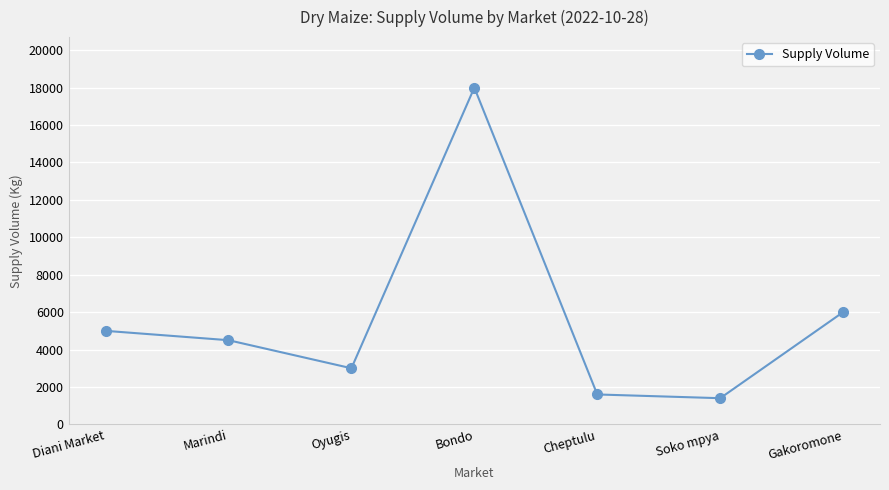

What is the difference between the maximum and minimum values?

16600